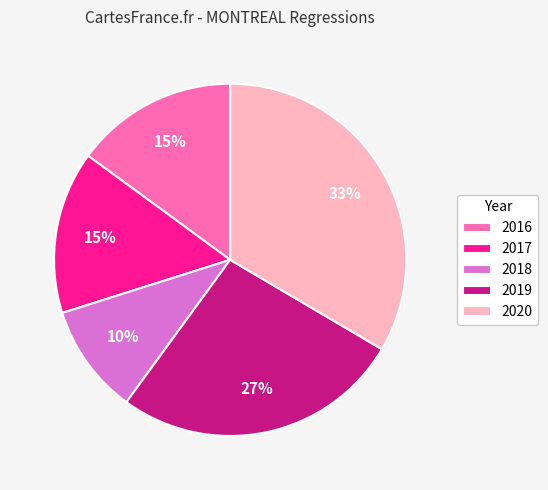

Which category has the smallest portion of the pie?

2018